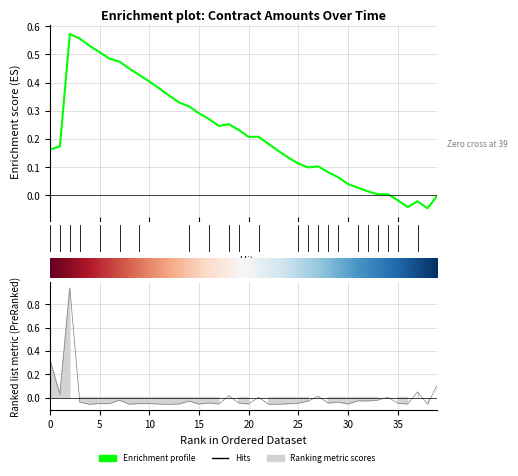

Reading left to right, what are all the values shown in this chart?

0.3	0.0	0.9	-0.0	-0.1	-0.1	-0.1	-0.0	-0.1	-0.1	-0.1	-0.1	-0.1	-0.1	-0.0	-0.1	-0.0	-0.1	0.0	-0.0	-0.1	0.0	-0.1	-0.1	-0.1	-0.0	-0.0	0.0	-0.0	-0.0	-0.1	-0.0	-0.0	-0.0	0.0	-0.0	-0.1	0.0	-0.1	0.1